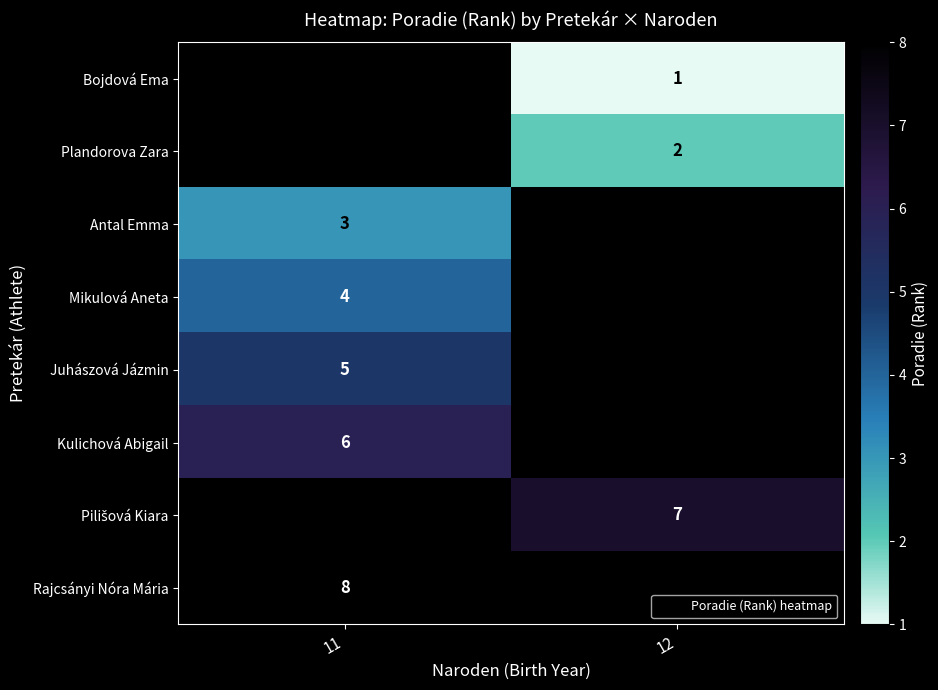

What is the difference between the highest and lowest values at 12?

6.0